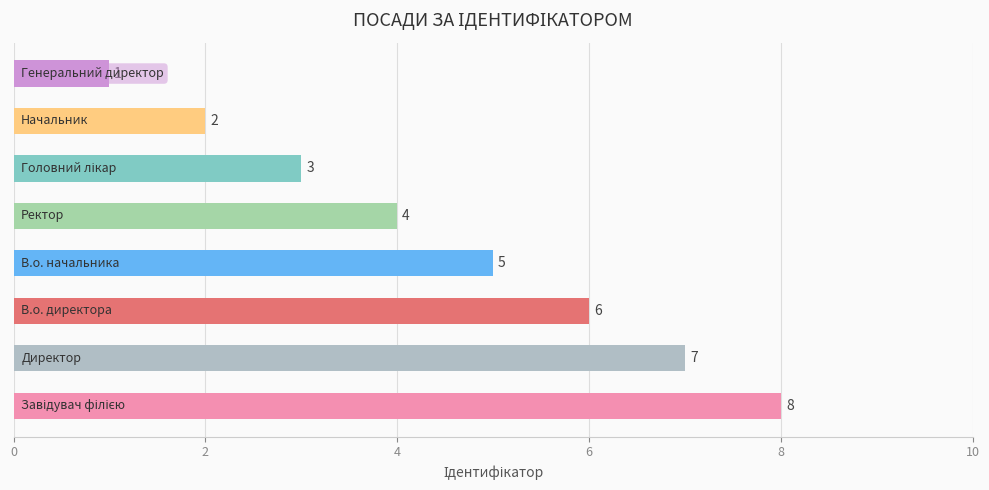

What is the difference between the maximum and second lowest values?

6